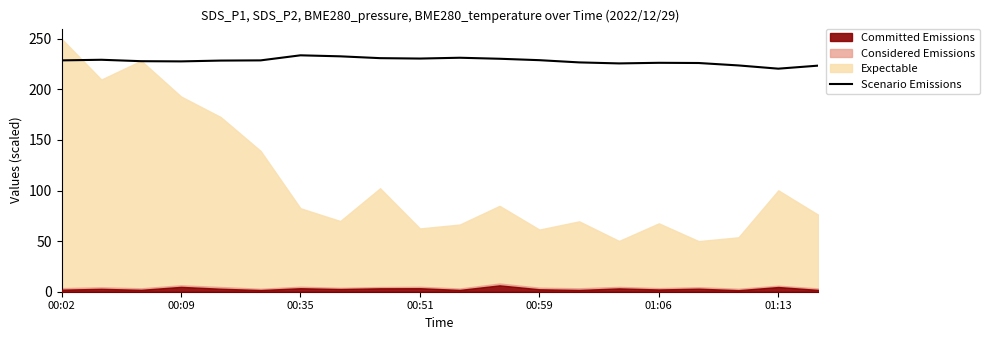

The value of Scenario Emissions at 00:51 is 230.4. True or false?

True